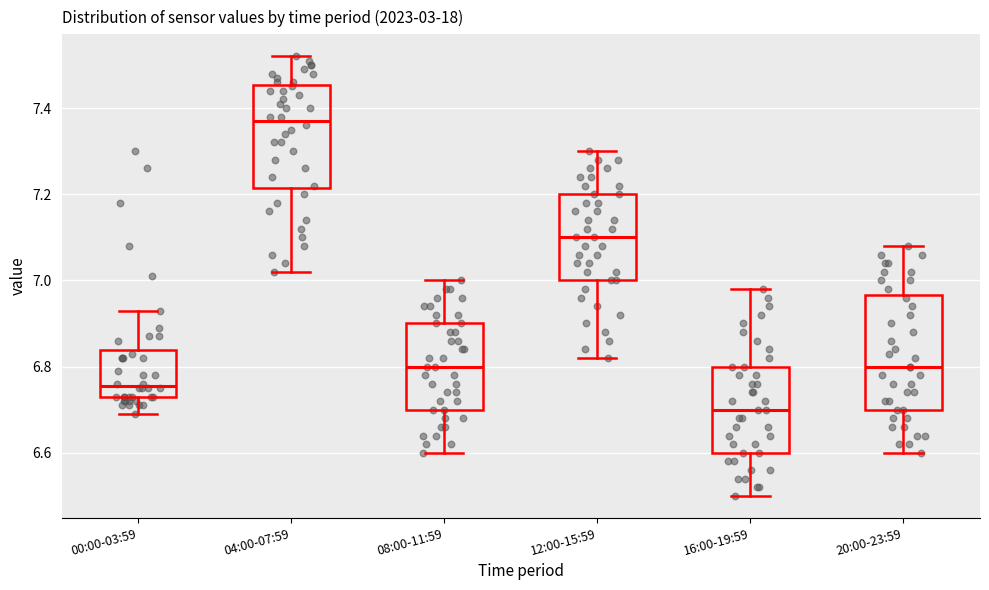

Where does the median line of the box for 12:00-15:59 sit on the y-axis? The values are not printed on the chart, so give them approximately, as read against the axis.

7.10